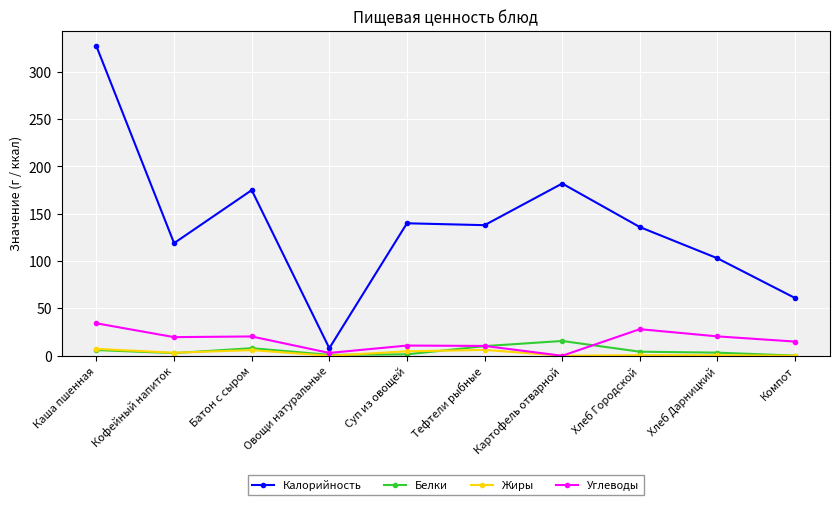

What is the label of the 1st point from the right?

Компот